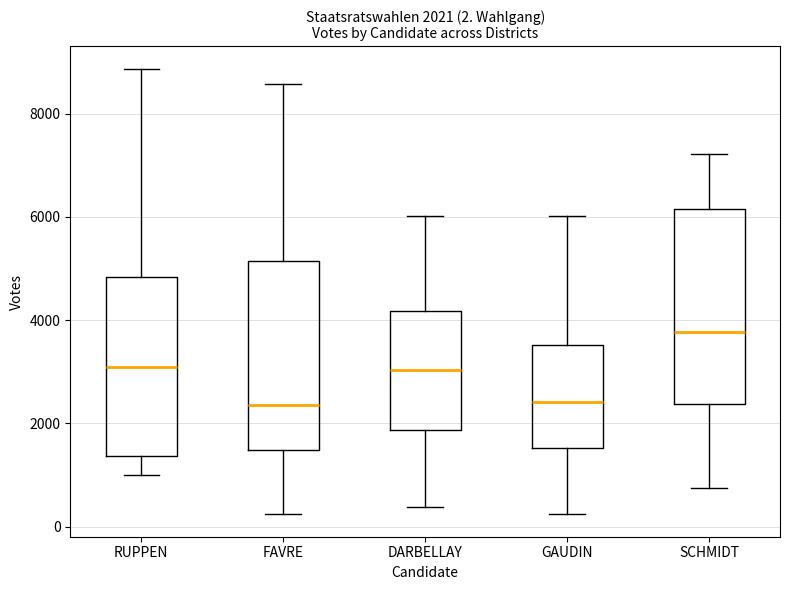

Which box has the highest median line?

SCHMIDT